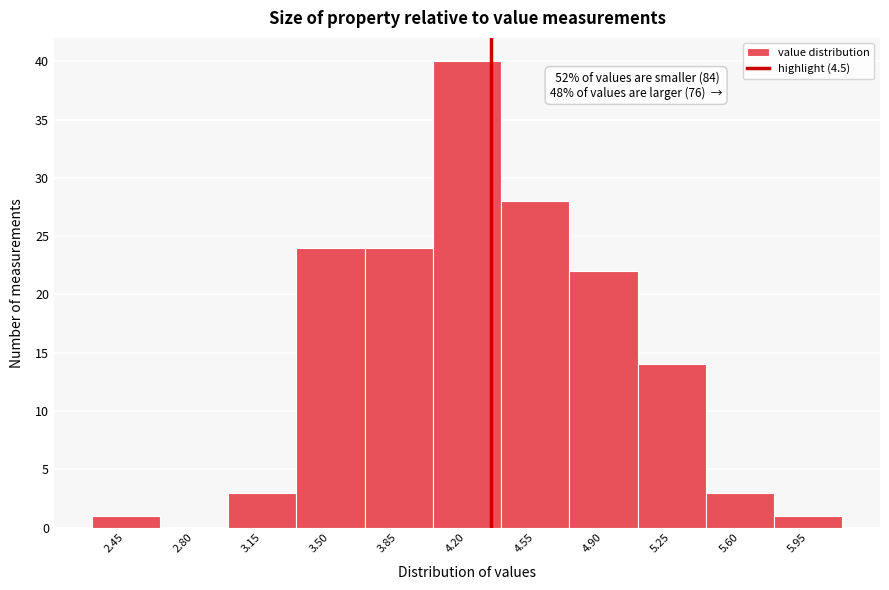

Reading right to left, list all the values displayed in this chart.

5.95=1	5.60=3	5.25=14	4.90=22	4.55=28	4.20=40	3.85=24	3.50=24	3.15=3	2.80=0	2.45=1